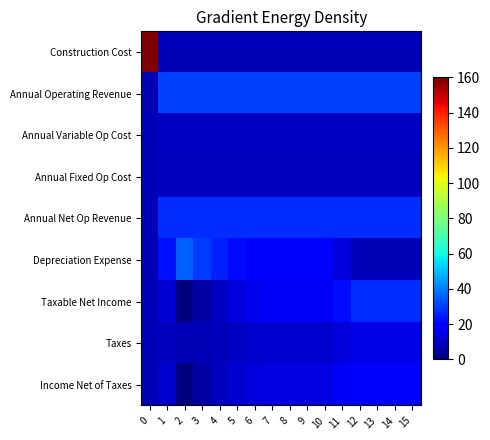

Reading right to left, extract all data points from this chart.

Construction Cost: 15=7.7	14=7.7	13=7.7	12=7.7	11=7.7	10=7.7	9=7.7	8=7.7	7=7.7	6=7.7	5=7.7	4=7.7	3=7.7	2=7.7	1=7.7	0=160.0
Annual Operating Revenue: 15=30.6	14=30.6	13=30.6	12=30.6	11=30.6	10=30.6	9=30.6	8=30.6	7=30.6	6=30.6	5=30.6	4=30.6	3=30.6	2=30.6	1=30.6	0=7.7
Annual Variable Op Cost: 15=9.6	14=9.6	13=9.6	12=9.6	11=9.6	10=9.6	9=9.6	8=9.6	7=9.6	6=9.6	5=9.6	4=9.6	3=9.6	2=9.6	1=9.6	0=7.7
Annual Fixed Op Cost: 15=9.0	14=9.0	13=9.0	12=9.0	11=9.0	10=9.0	9=9.0	8=9.0	7=9.0	6=9.0	5=9.0	4=9.0	3=9.0	2=9.0	1=9.0	0=7.7
Annual Net Op Revenue: 15=27.4	14=27.4	13=27.4	12=27.4	11=27.4	10=27.4	9=27.4	8=27.4	7=27.4	6=27.4	5=27.4	4=27.4	3=27.4	2=27.4	1=27.4	0=7.7
Depreciation Expense: 15=7.7	14=7.7	13=7.7	12=7.7	11=12.7	10=17.7	9=17.7	8=17.7	7=17.7	6=19.0	5=21.8	4=25.3	3=29.7	2=35.1	1=23.0	0=7.7
Taxable Net Income: 15=27.4	14=27.4	13=27.4	12=27.4	11=22.4	10=17.4	9=17.4	8=17.4	7=17.4	6=16.2	5=13.4	4=9.9	3=5.5	2=0.0	1=12.2	0=7.7
Taxes: 15=14.6	14=14.6	13=14.6	12=14.6	11=12.9	10=11.1	9=11.1	8=11.1	7=11.1	6=10.7	5=9.7	4=8.5	3=7.7	2=7.7	1=9.3	0=7.7
Income Net of Taxes: 15=20.5	14=20.5	13=20.5	12=20.5	11=17.3	10=14.0	9=14.0	8=14.0	7=14.0	6=13.2	5=11.4	4=9.1	3=5.5	2=0.0	1=10.6	0=7.7